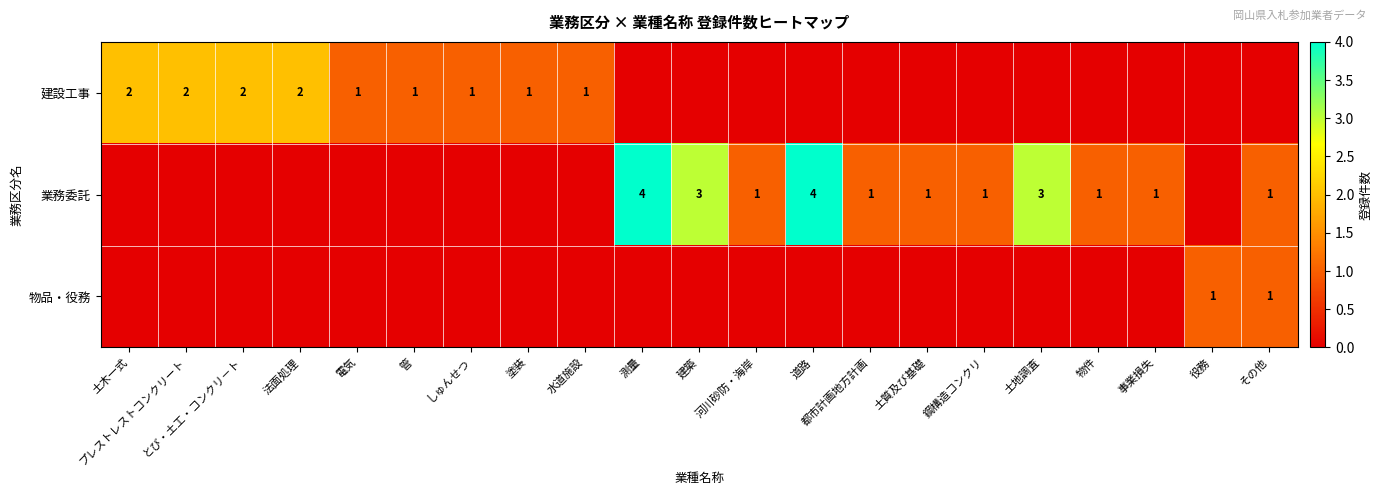

How many categories are shown in the chart?

21